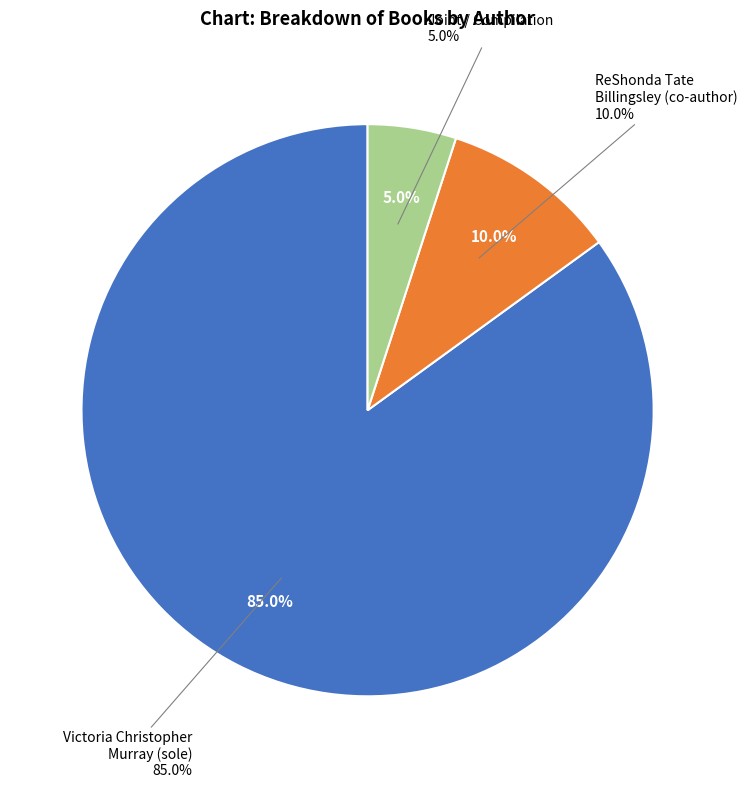

Which category has the biggest portion of the pie?

Victoria Christopher Murray